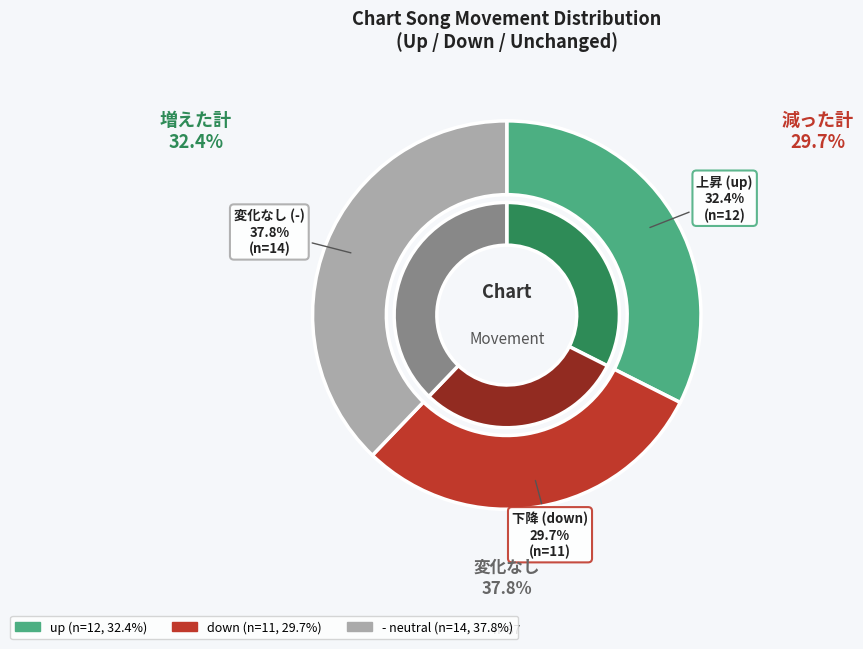

Does down account for over 50% of the chart?

No